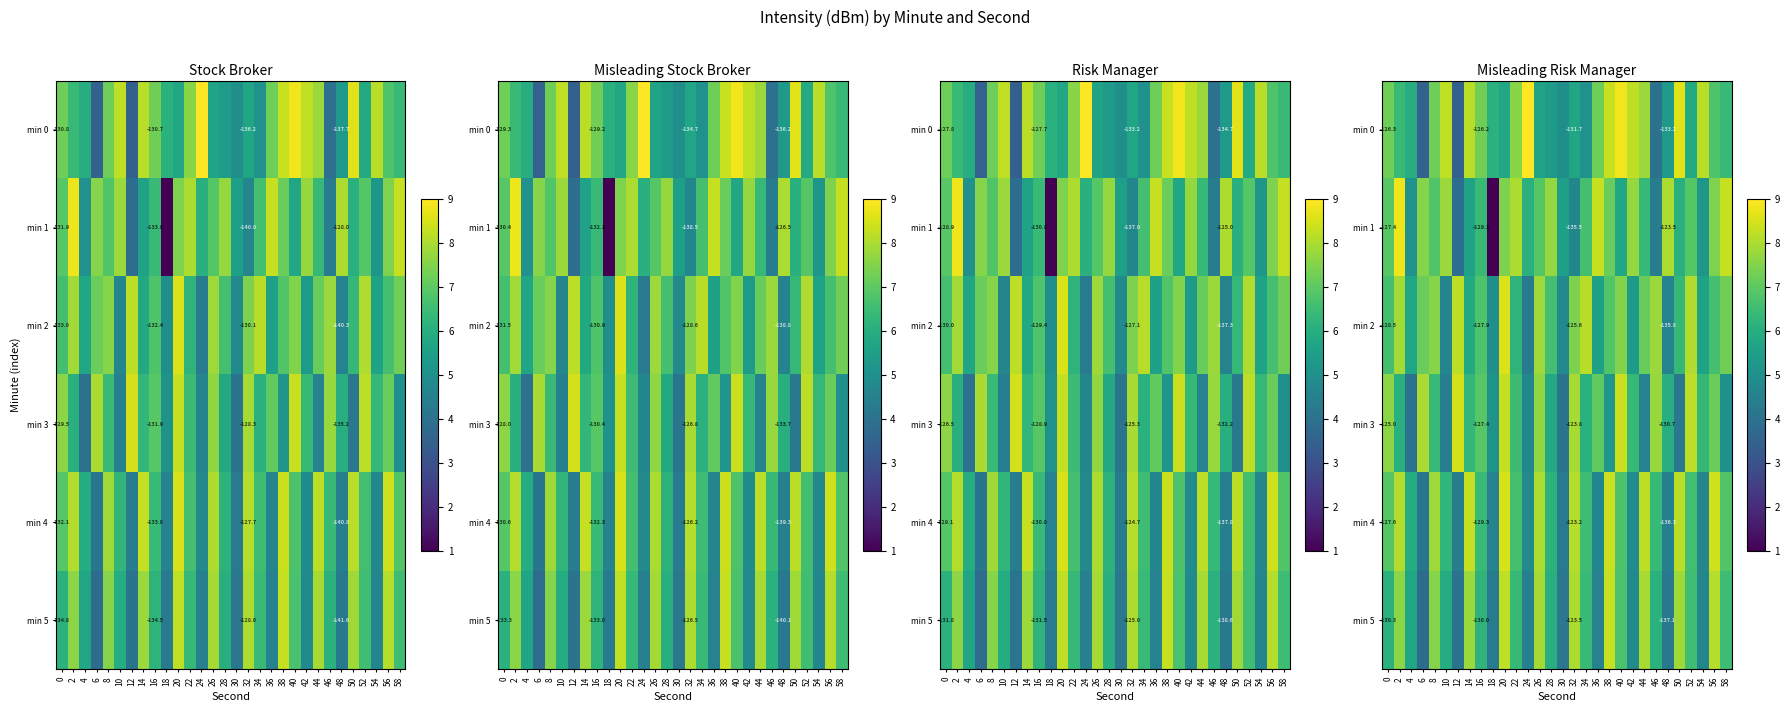

List the series in order of their peak value, lowest first.

min 5, min 3, min 4, min 2, min 1, min 0